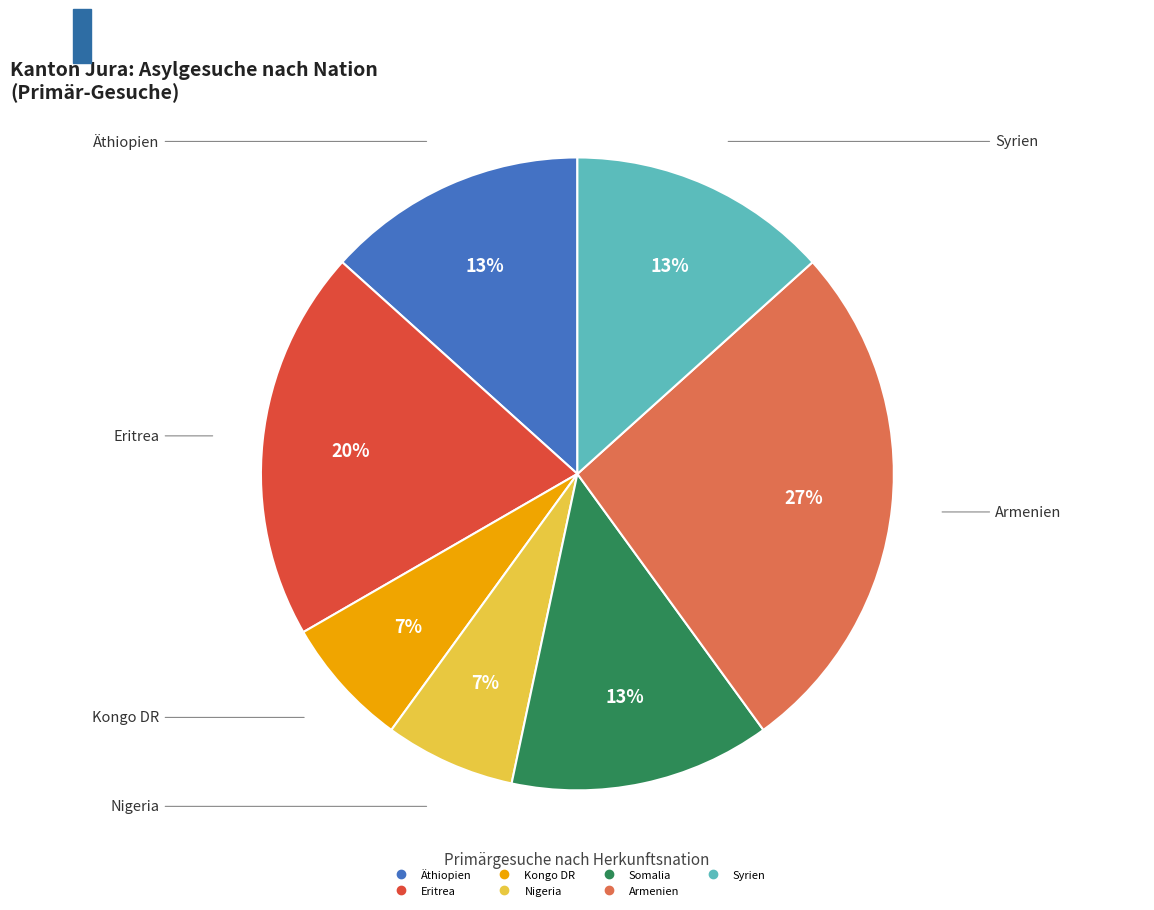

Which slice is the largest?

Armenien